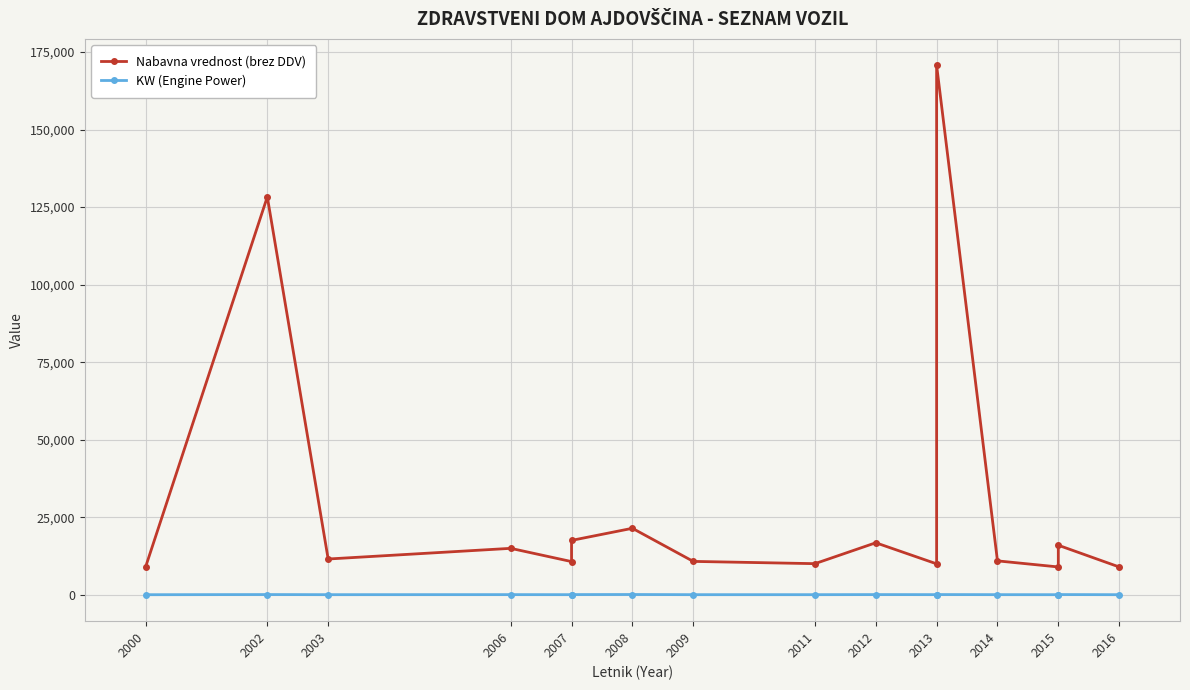

Where is the first local minimum for Nabavna vrednost (brez DDV)?

2003